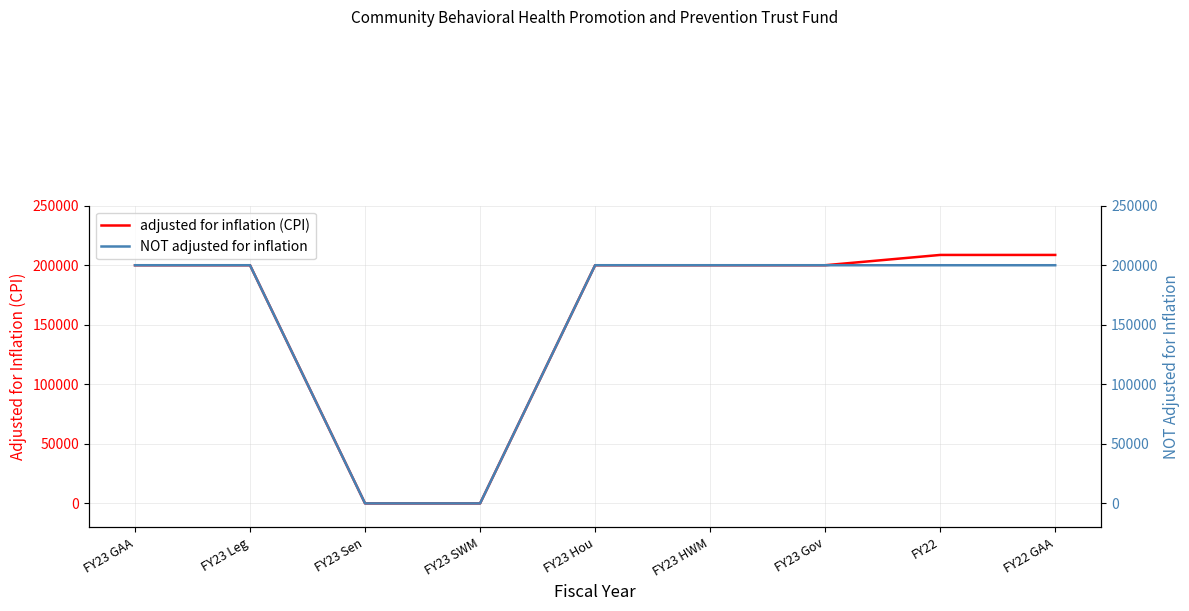

The adjusted for inflation (CPI) series shows 44962 at FY23 GAA. True or false?

False